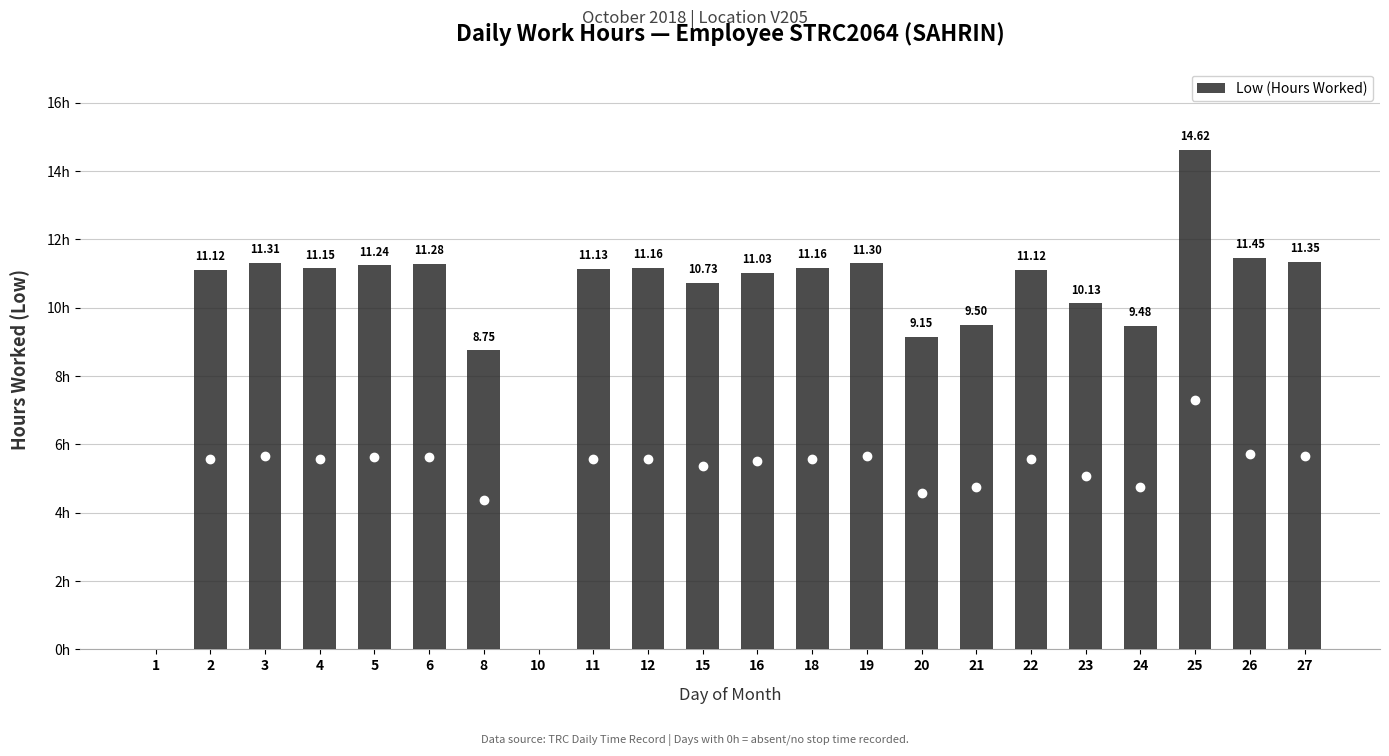

Are the bars horizontal?

No